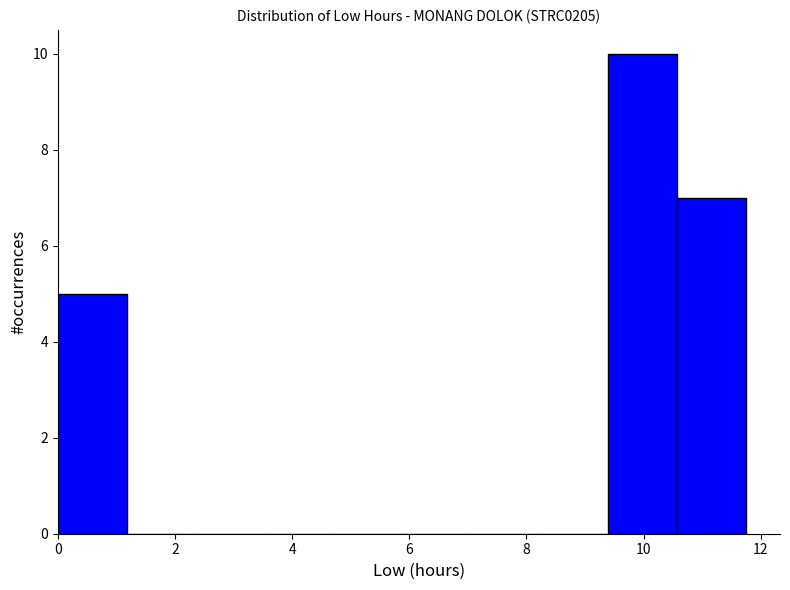

Reading left to right, list every bar in this chart as the range it spans on the x-axis followed by its height. Neither the bar edges nor the heights are printed on the chart, so give them approximately, as read against the axes.

0.0 to 1.2: 5
1.2 to 2.4: 0
2.4 to 3.6: 0
3.6 to 4.6: 0
4.6 to 5.8: 0
5.8 to 7.0: 0
7.0 to 8.2: 0
8.2 to 9.4: 0
9.4 to 10.6: 10
10.6 to 11.8: 7